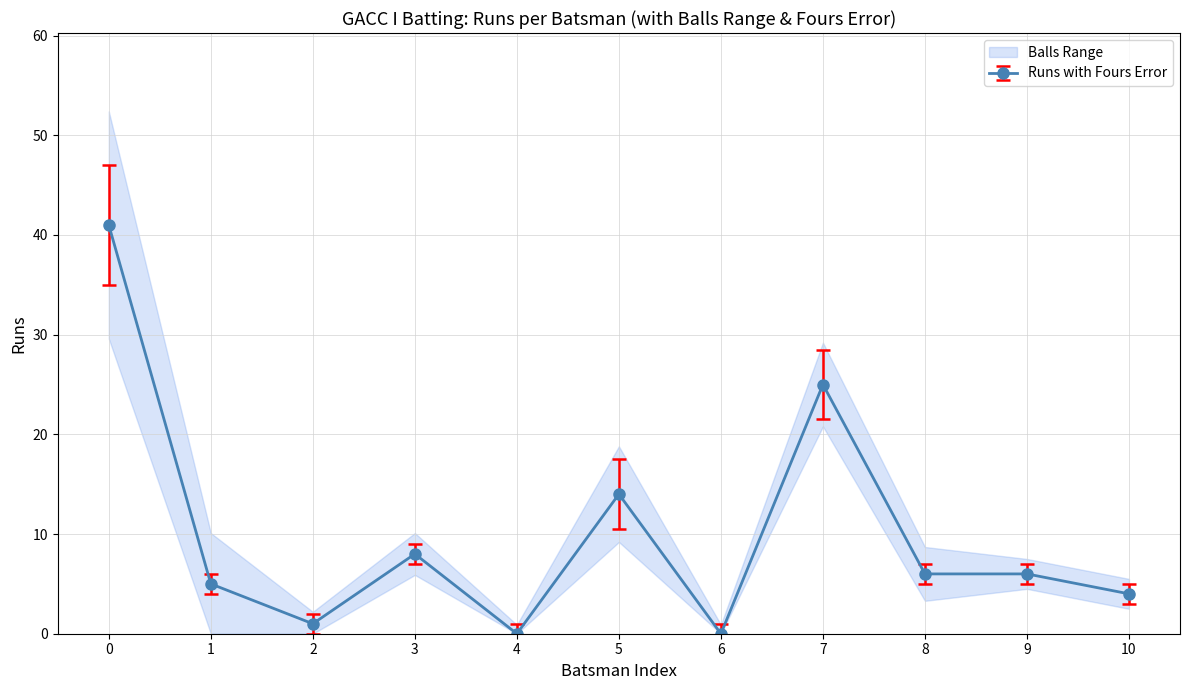

How many times do Balls and Runs cross each other?

7